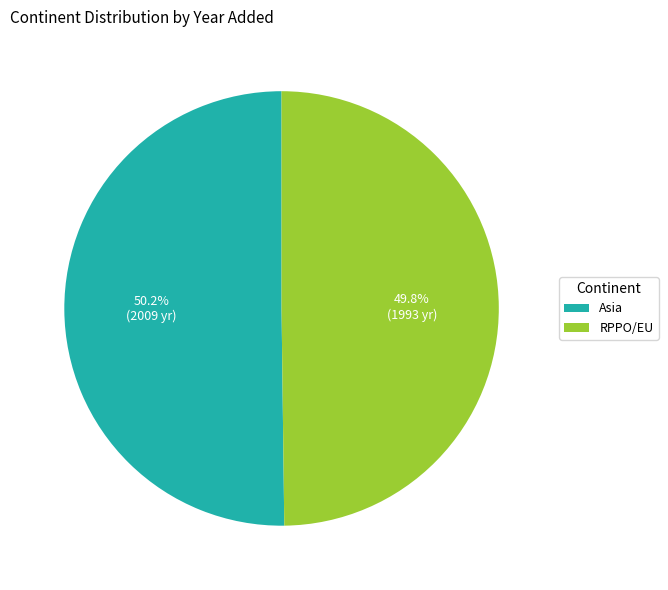

How many slices are in this pie chart?

2